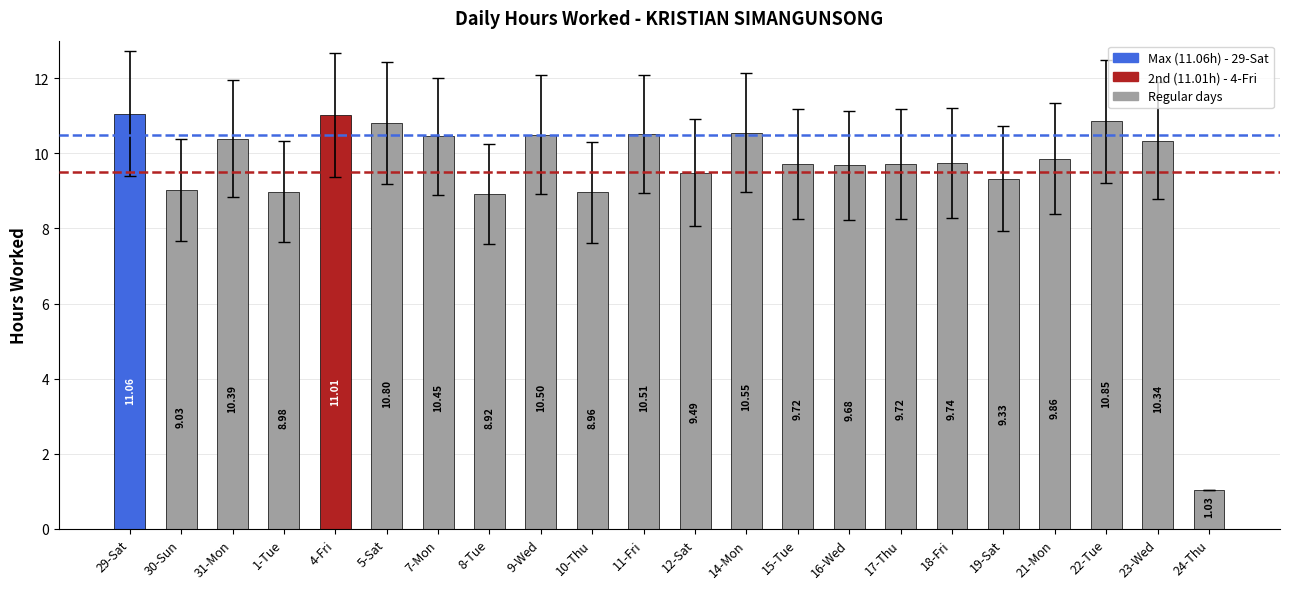

How many bars are there in total?

22